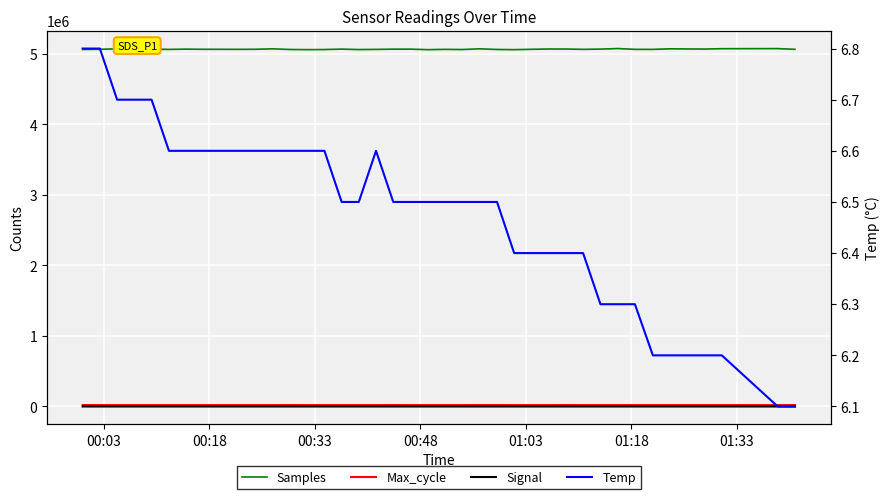

Count the number of categories in the chart.

40